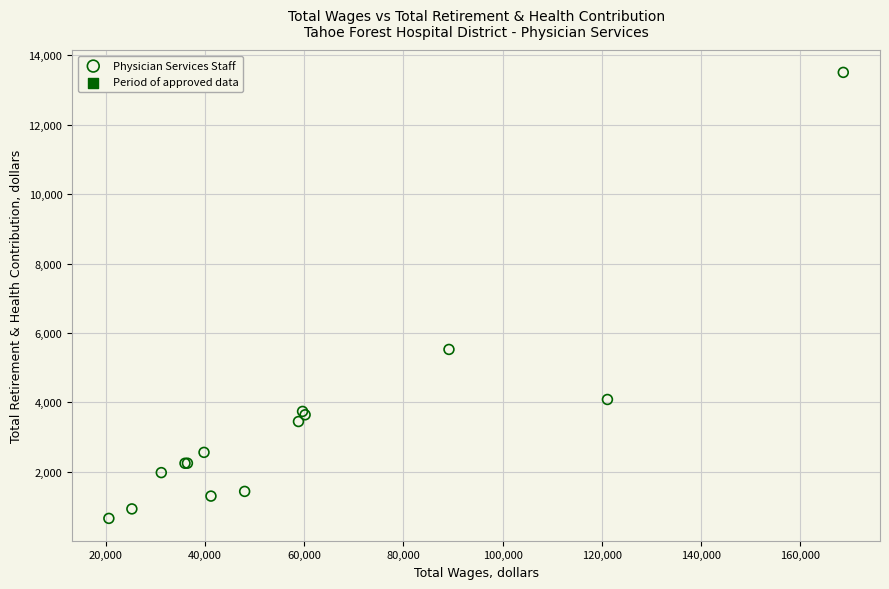

What Y value in the scatter plot is closest to 7083?

5527